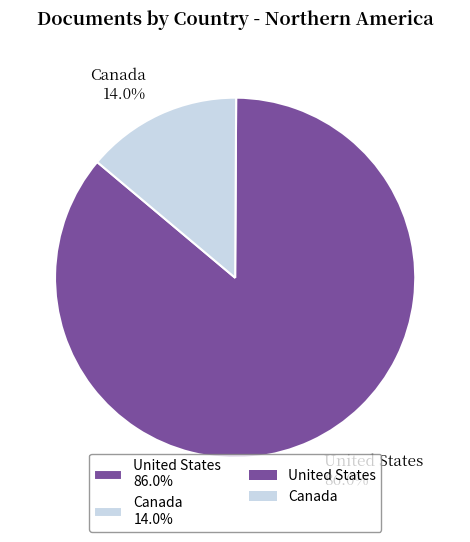

Which slice is the largest?

United States